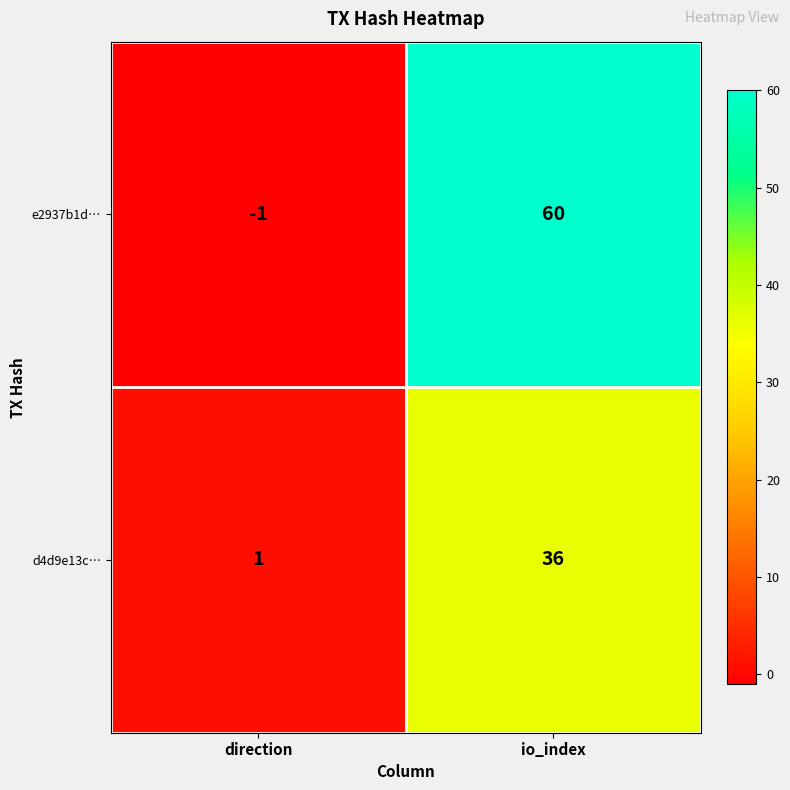

At io_index, list the series in order from largest to smallest.

e2937b1d…, d4d9e13c…